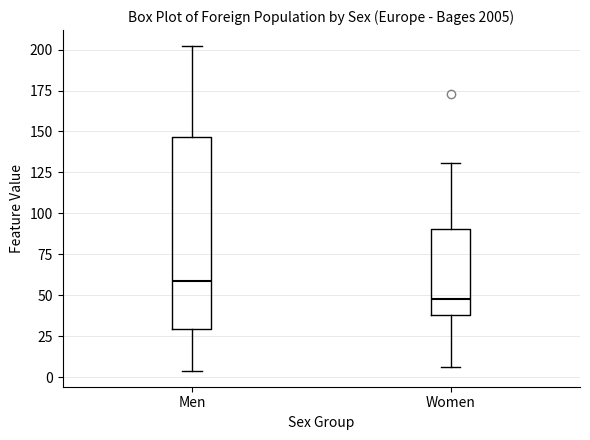

Which box's median line is the highest?

Men